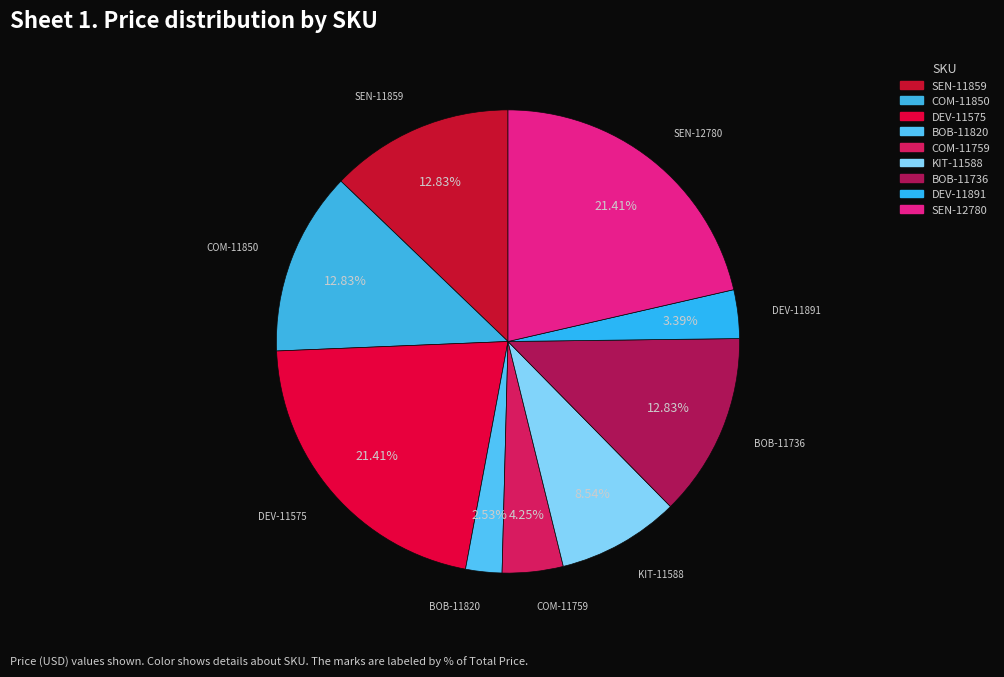

To the nearest percent, what is the average slice percentage?

11%